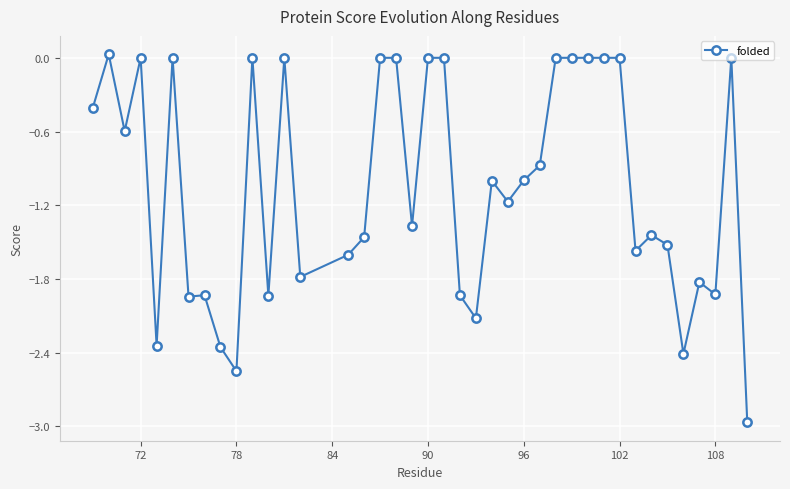

How many data points does each series have?

40